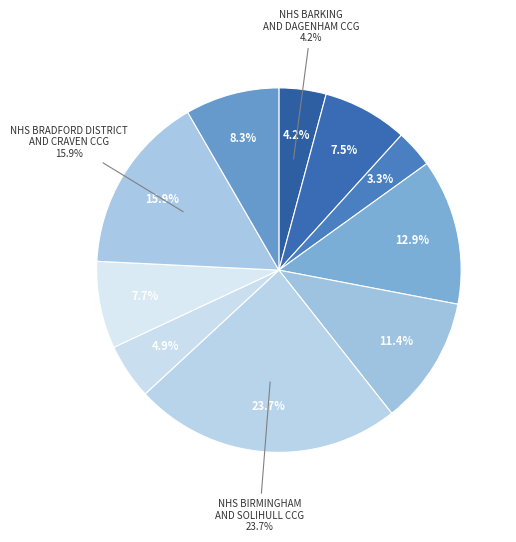

True or false: NHS BARKING AND DAGENHAM CCG accounts for 4% of the total.

True